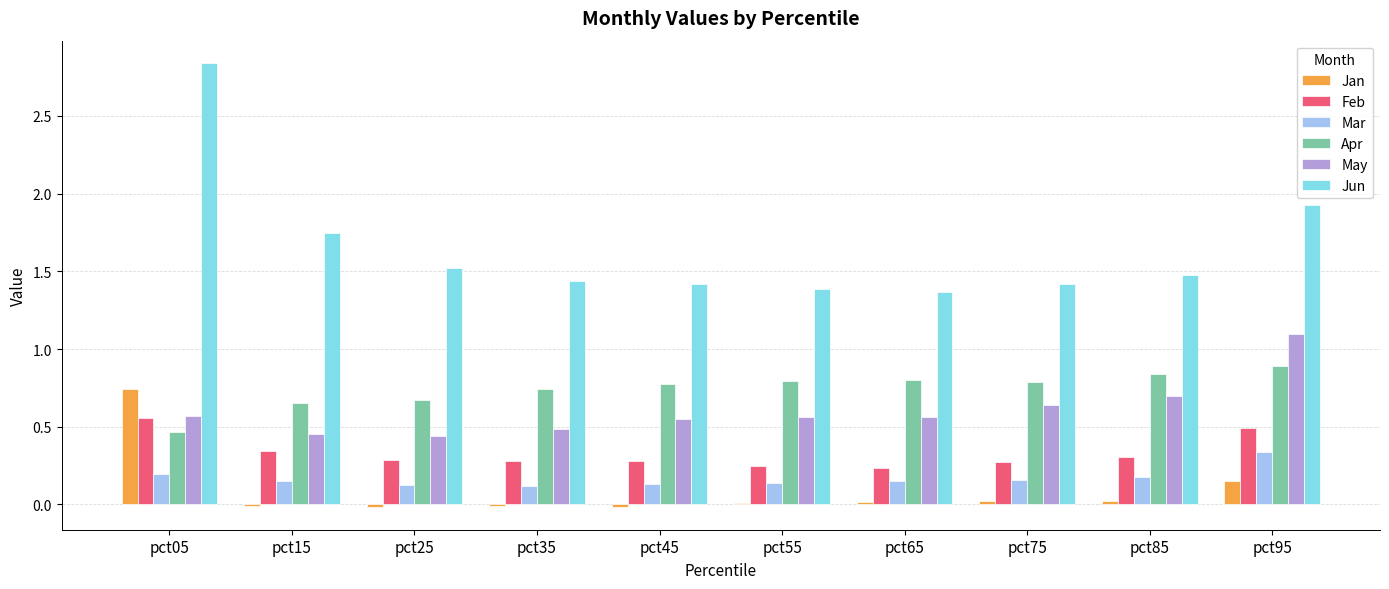

Is it true that Jun equals 0.9 at pct05?

False